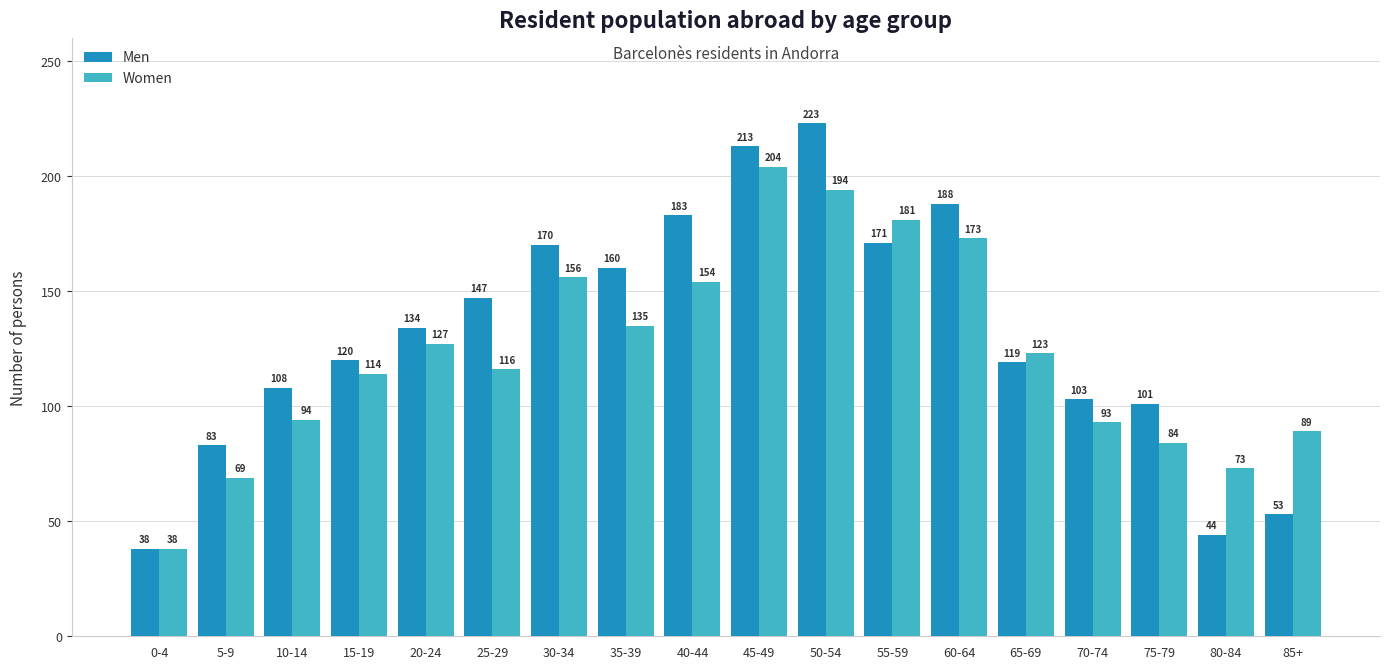

What is the label of the 4th bar from the left?

15-19